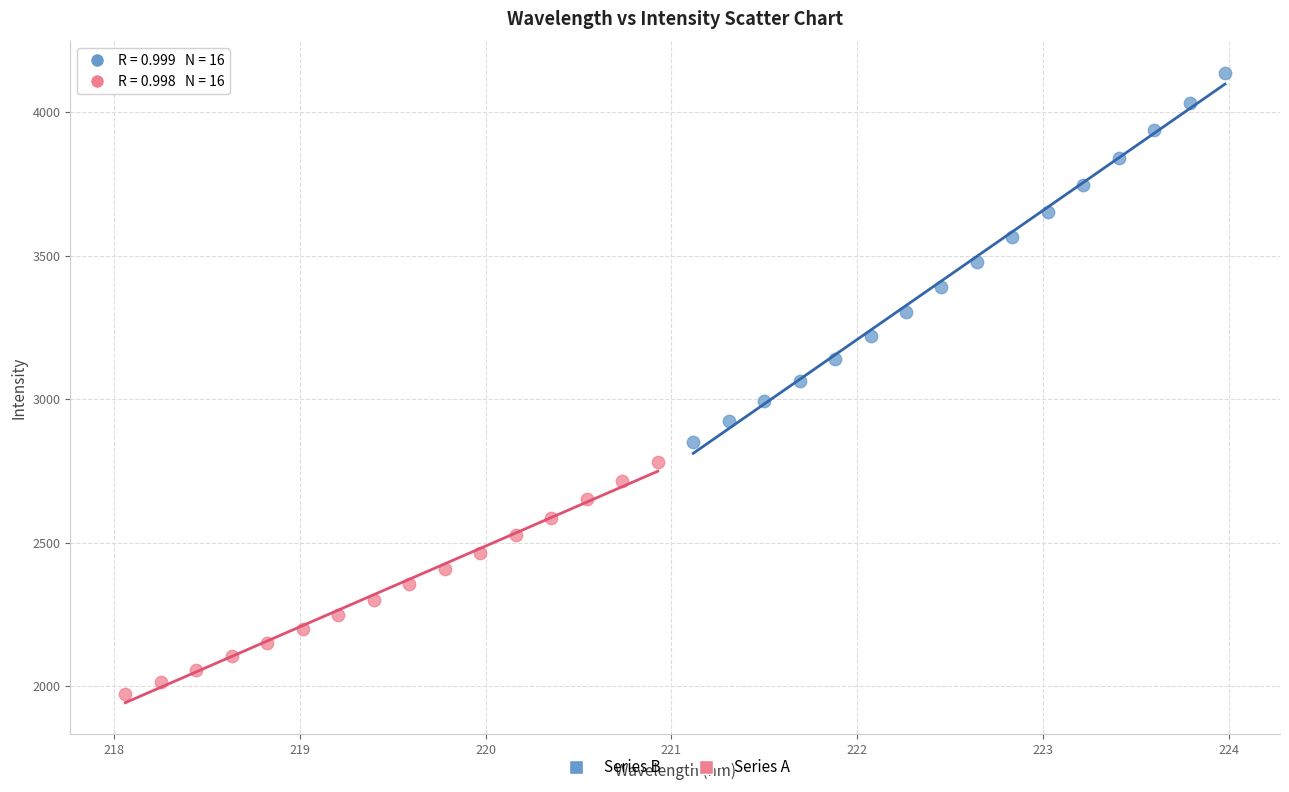

What are all the series names shown in the legend?

Series B, Series A